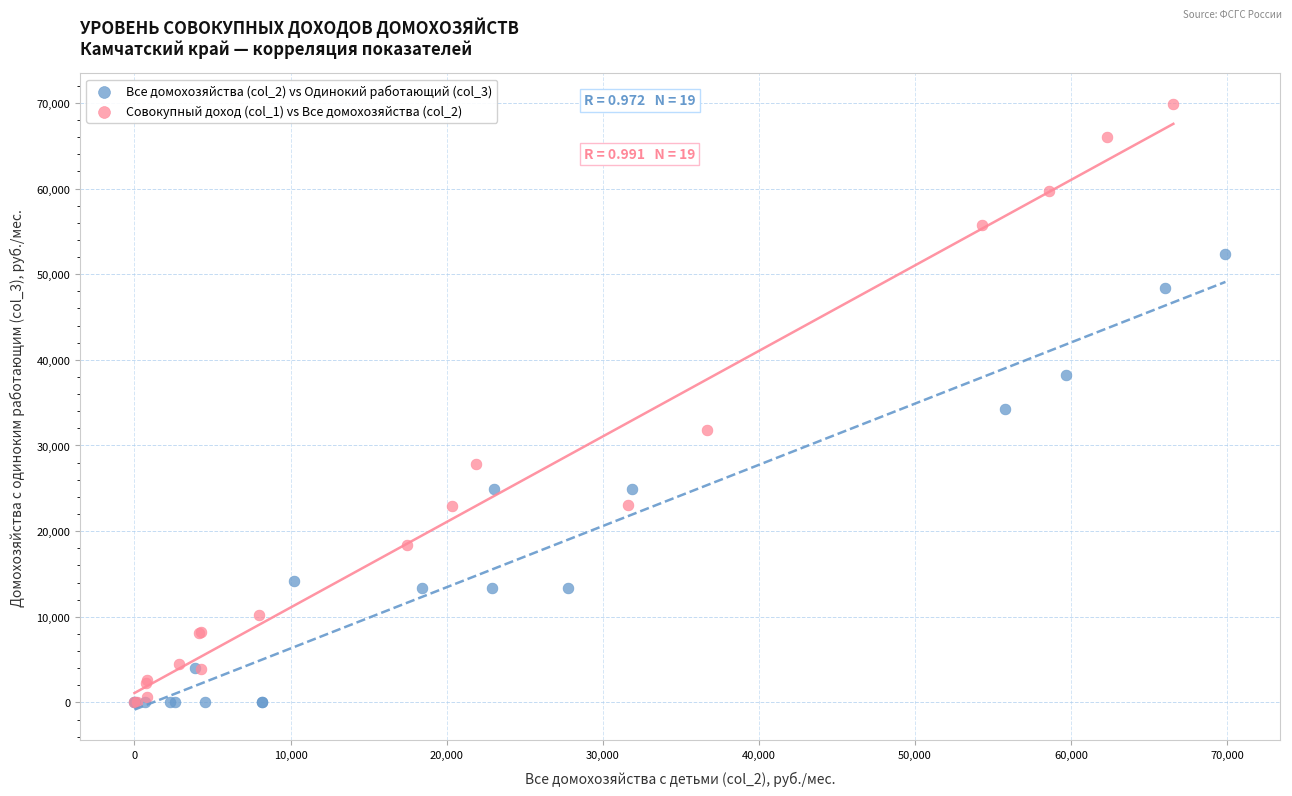

What are all the series names shown in the legend?

Все домохозяйства (col_2) vs Одинокий работающий (col_3), Совокупный доход (col_1) vs Все домохозяйства (col_2)